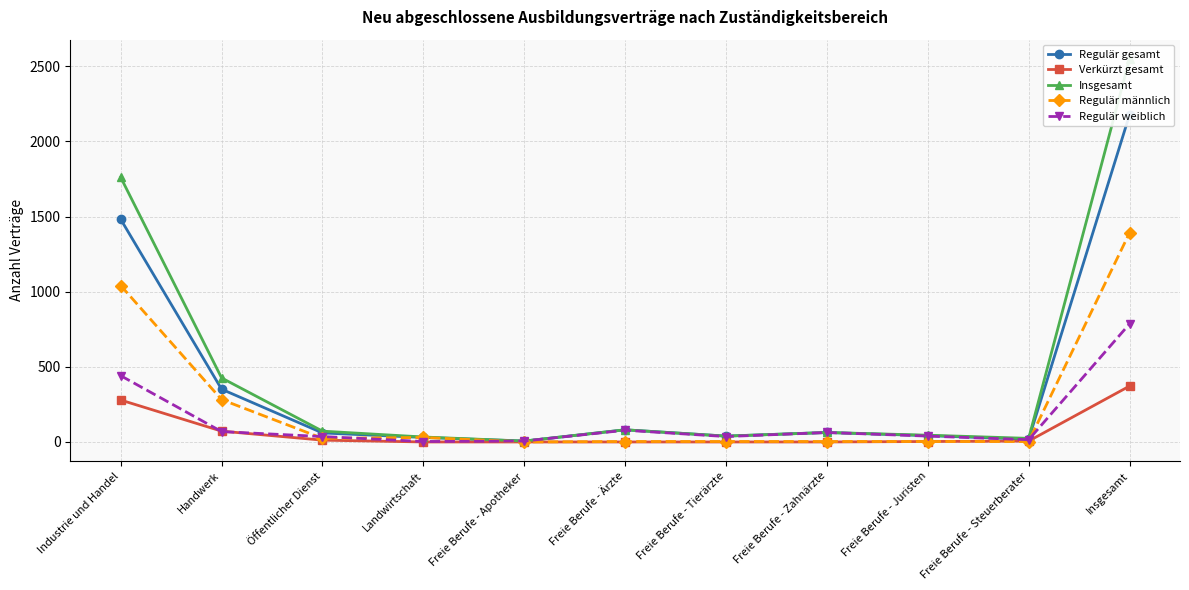

List the series in order of their peak value, highest first.

Insgesamt, Regulär gesamt, Regulär männlich, Regulär weiblich, Verkürzt gesamt